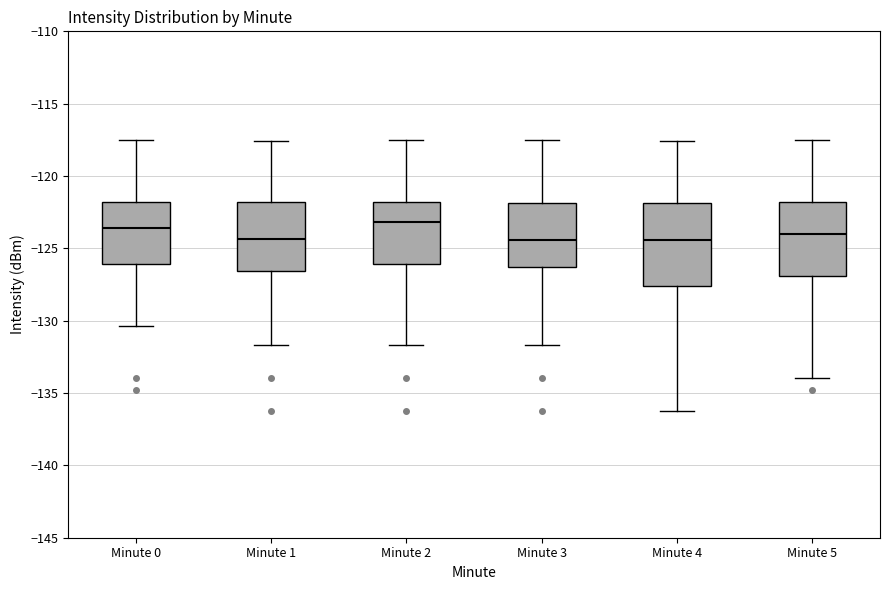

Reading left to right, read every box against the y-axis: the position of its median line, the range the box covers, and the ends of its whiskers. The values are not printed on the chart, so give them approximately, as read against the axis.

Minute 0: median -123.5, box -126.0 to -122.0, whiskers -130.5 to -117.5
Minute 1: median -124.5, box -126.5 to -122.0, whiskers -131.5 to -117.5
Minute 2: median -123.0, box -126.0 to -122.0, whiskers -131.5 to -117.5
Minute 3: median -124.5, box -126.5 to -122.0, whiskers -131.5 to -117.5
Minute 4: median -124.5, box -127.5 to -122.0, whiskers -136.0 to -117.5
Minute 5: median -124.0, box -127.0 to -122.0, whiskers -134.0 to -117.5